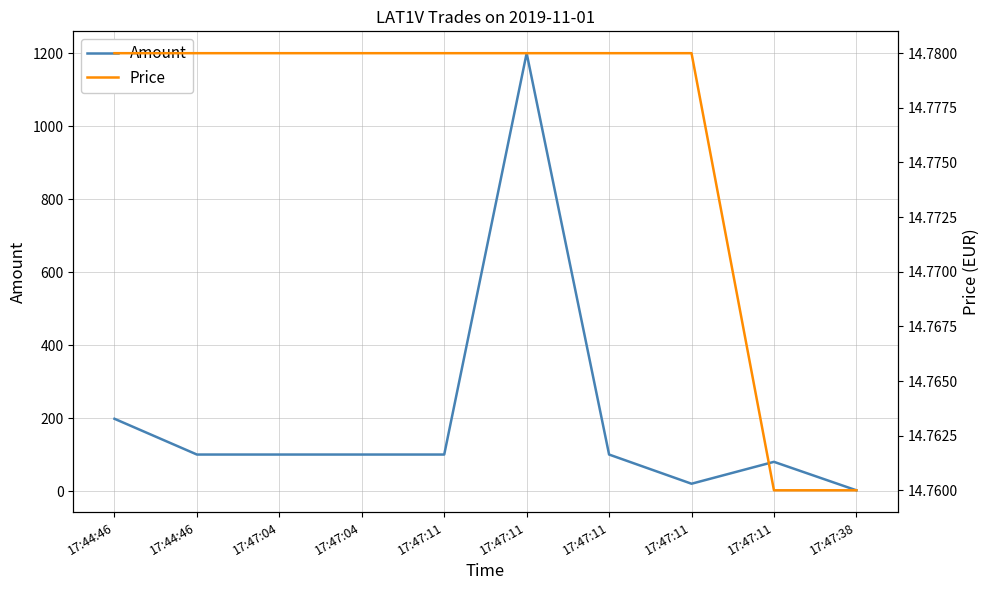

How many lines are shown in the chart?

2